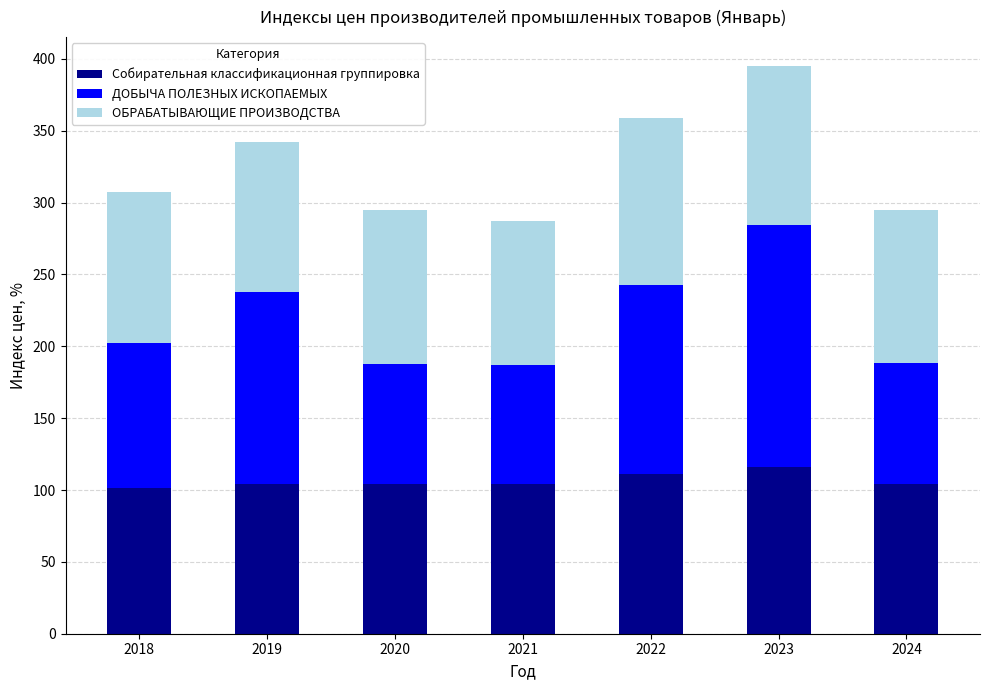

What is the total value across all series at 2021?

287.2